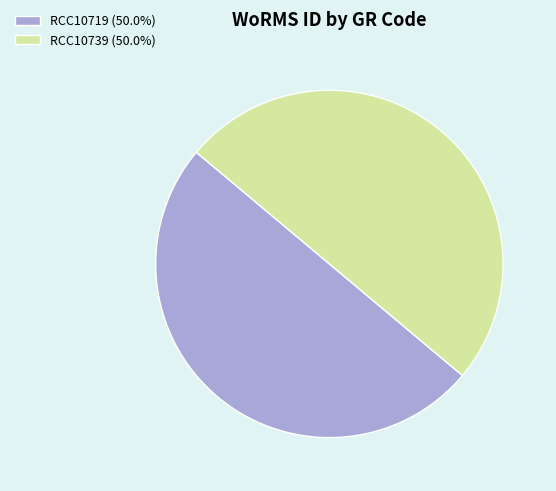

Approximately how many times larger is the value at RCC10719 (50.0%) compared to RCC10739 (50.0%)?

1.0